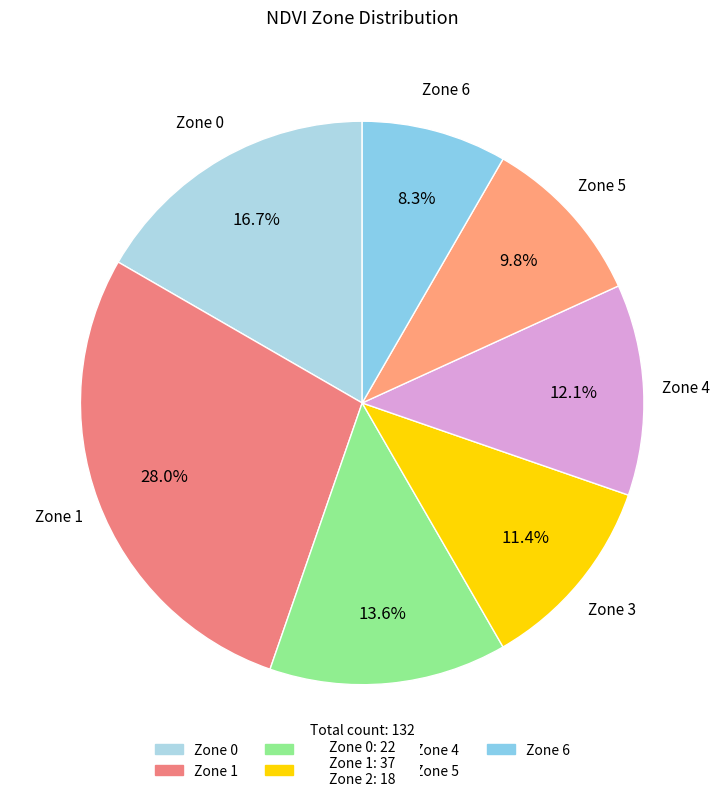

To the nearest percent, what is the combined percentage of Zone 4 and Zone 1?

40%